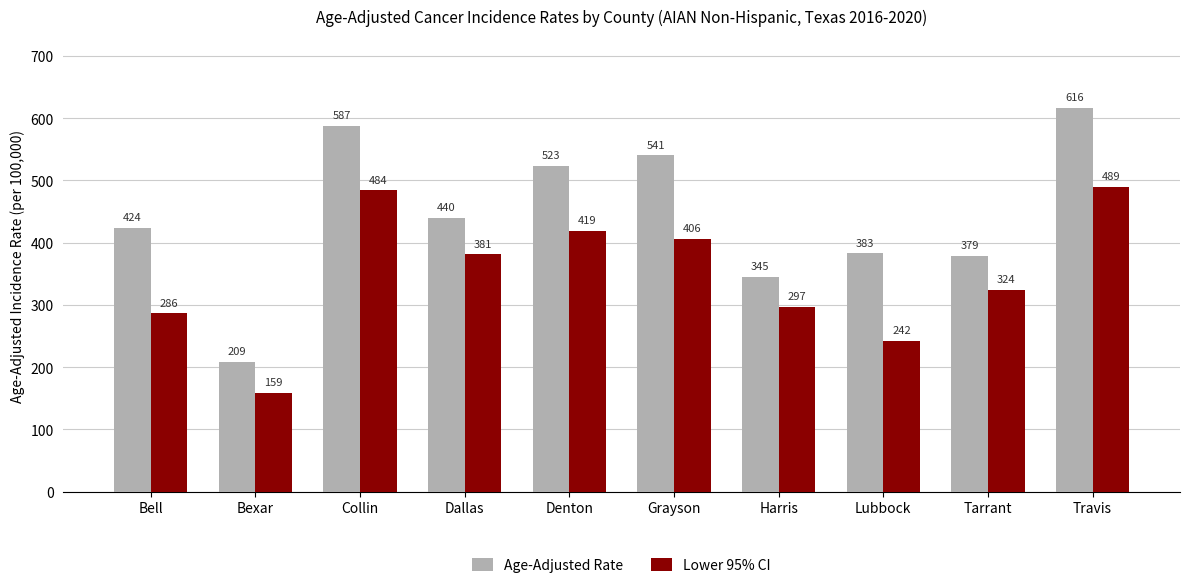

Read the Age-Adjusted Rate value at Collin.

587.4